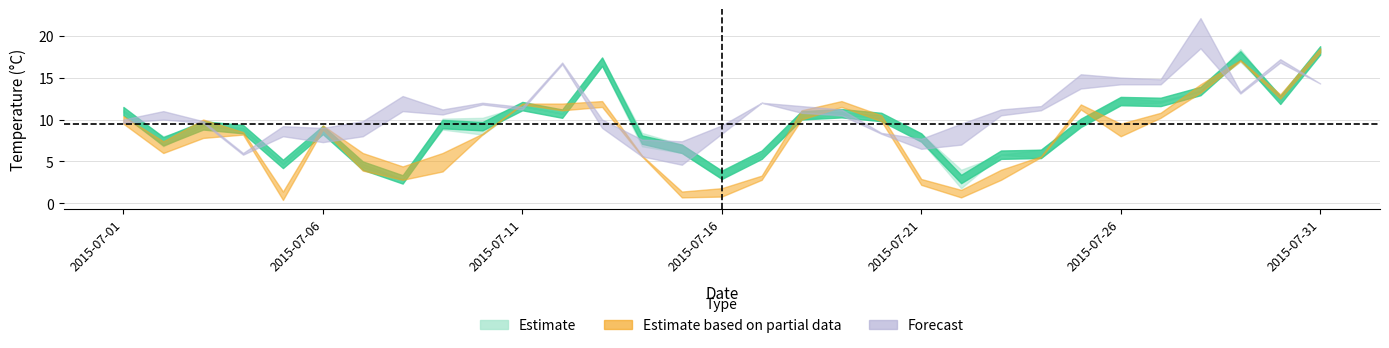

How many data points does each series have?

31